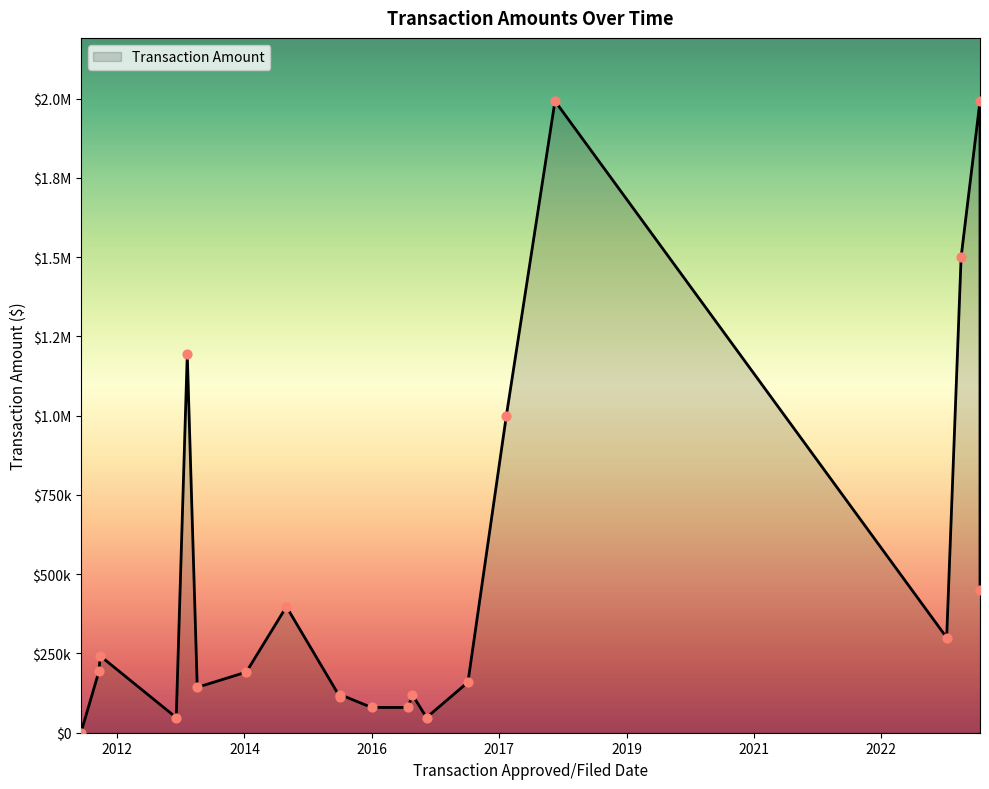

What is the change in value from 05/07/2012 to 07/07/2023?

+300000